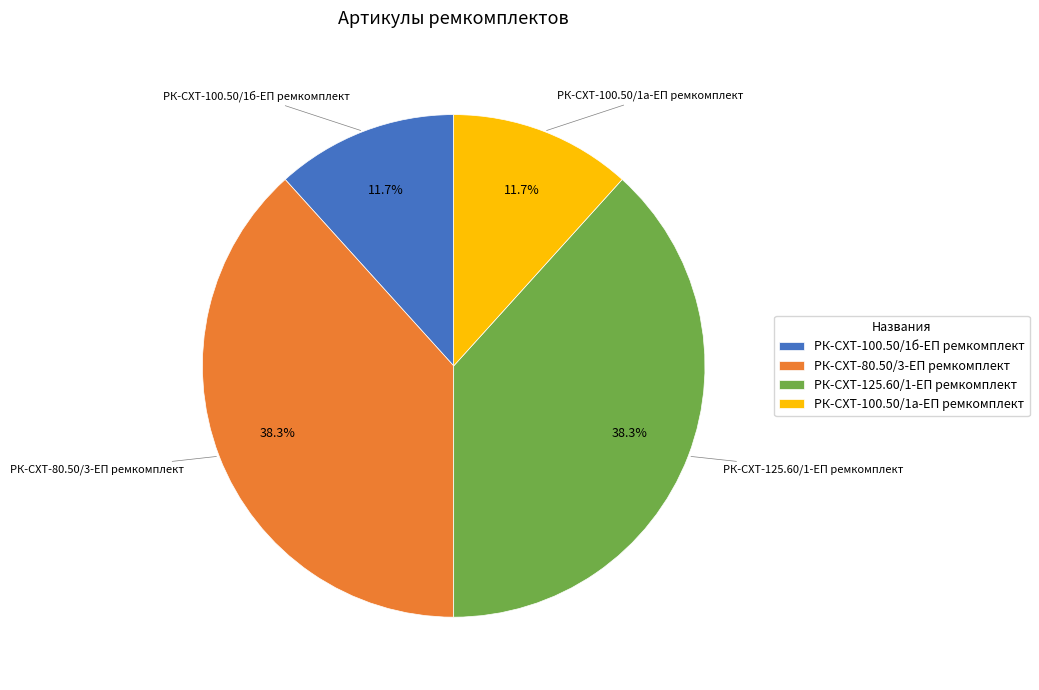

To the nearest percent, what is the average slice percentage?

25%